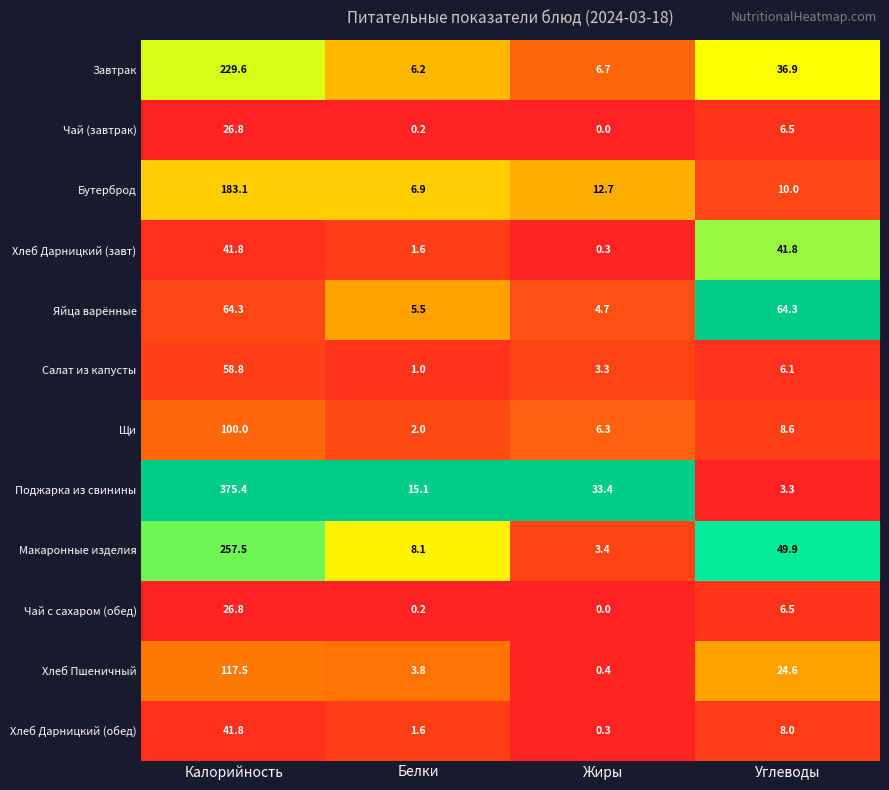

What is the maximum value shown in the chart?

375.4